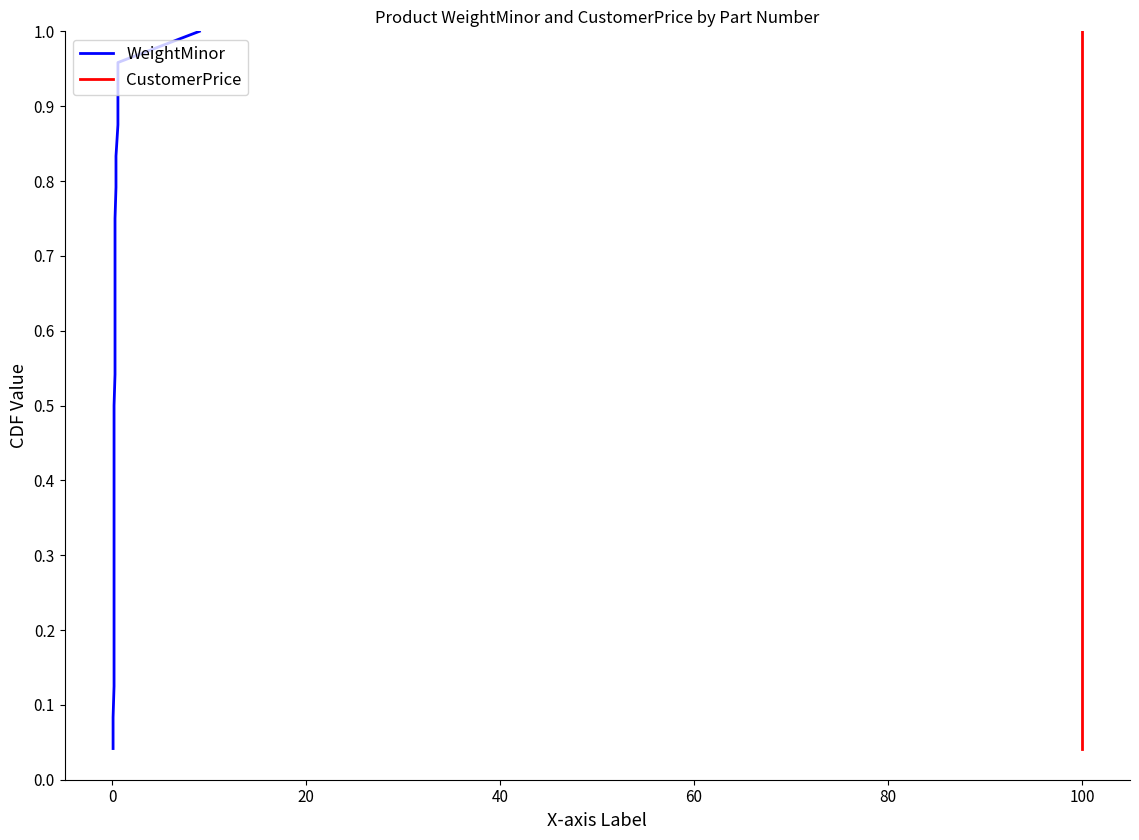

True or false: CustomerPrice and WeightMinor cross at least once.

False